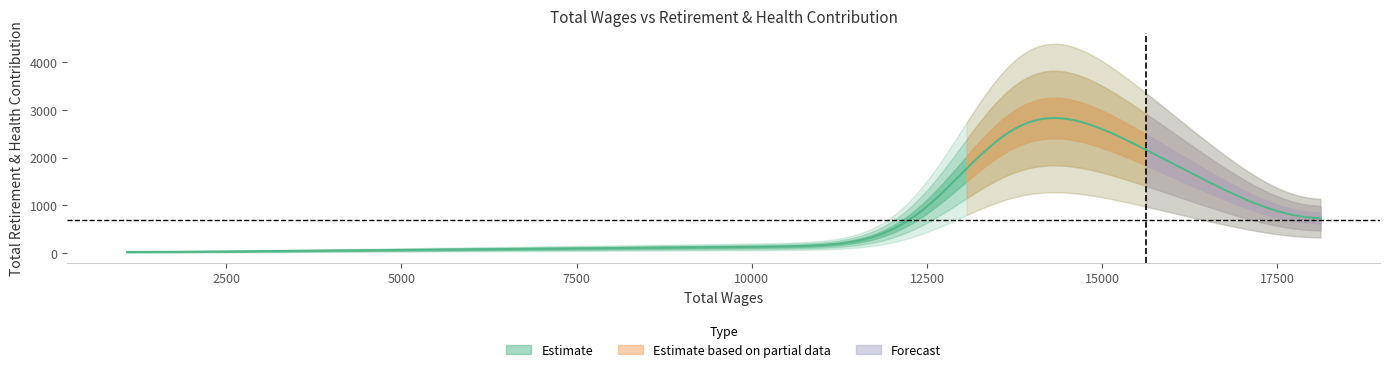

True or false: the data has more than 2 interior local peaks.

False